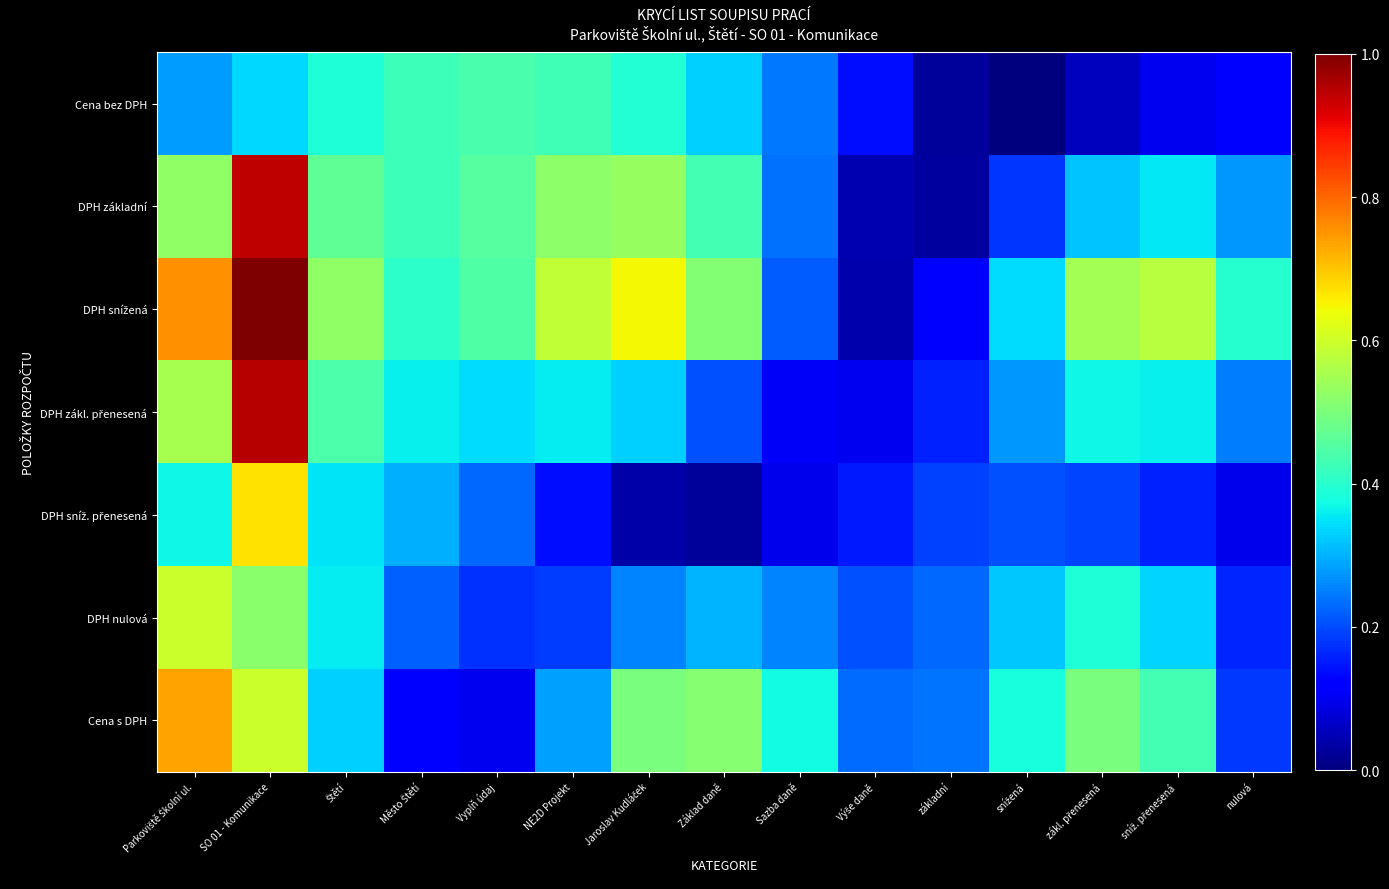

How many data points does each series have?

15